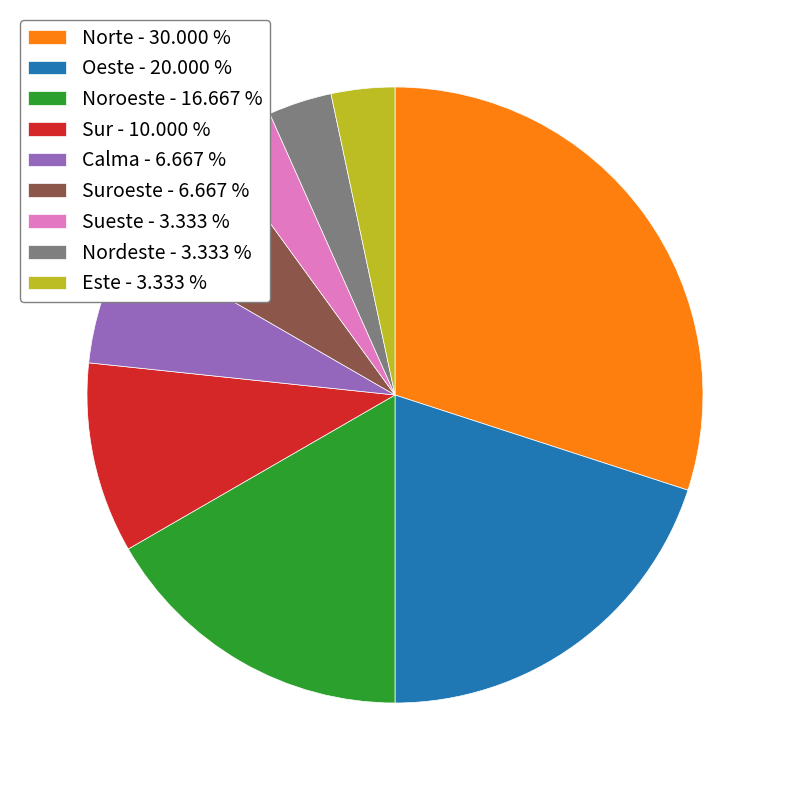

How many segments does this pie chart have?

9